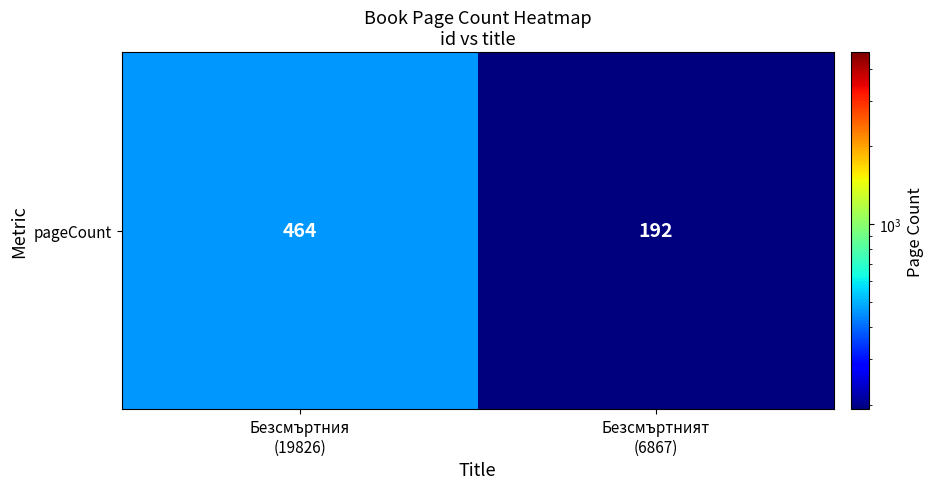

Reading left to right, transcribe all the data shown in this chart.

464	192